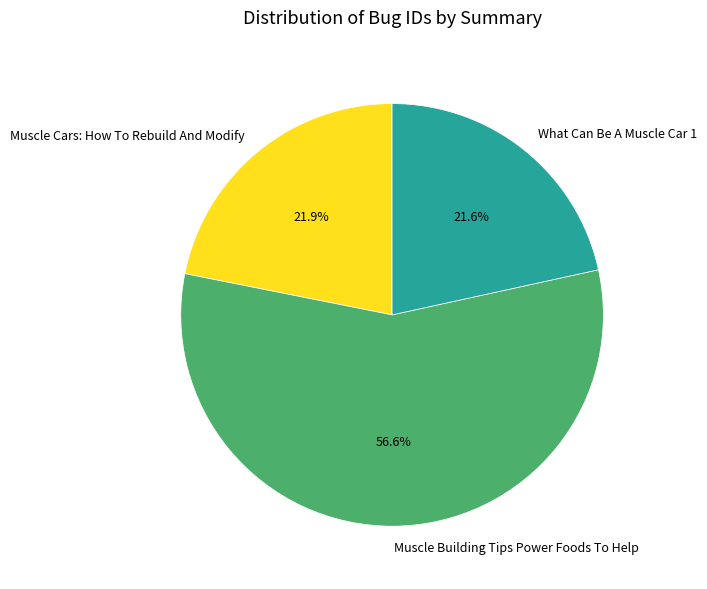

Approximately how many times larger is the value at Muscle Building Tips Power Foods To Help compared to Muscle Cars: How To Rebuild And Modify?

2.6